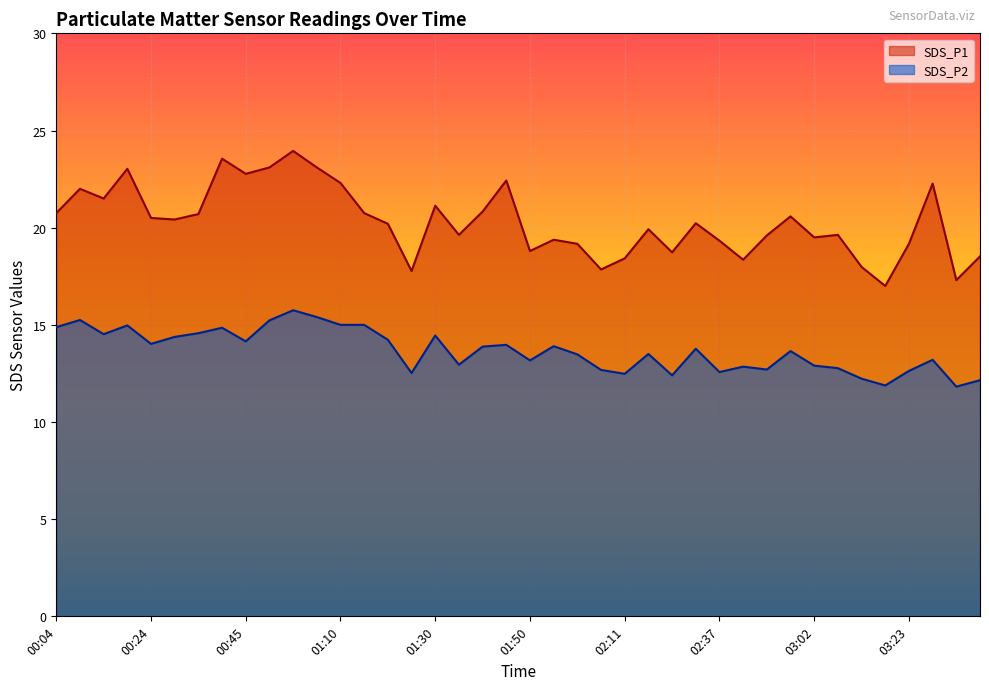

How many values in the SDS_P2 series are below 13?

15